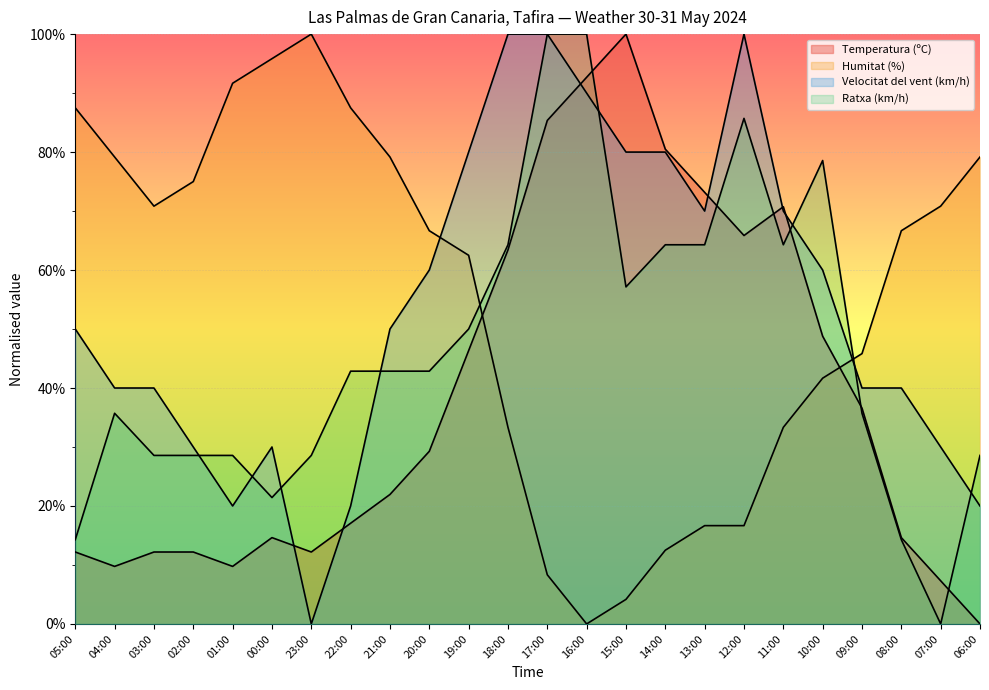

How many distinct data groups are displayed?

4